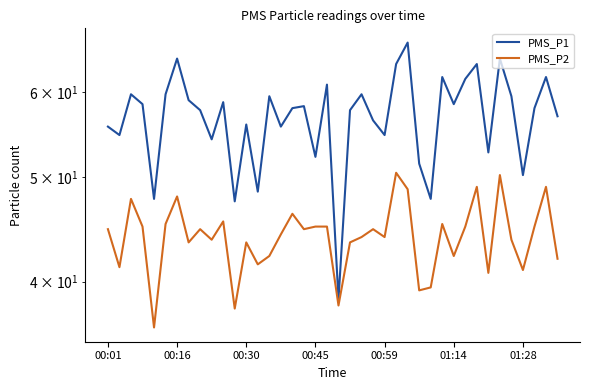

Reading left to right, extract all data points from this chart.

PMS_P1: 55.8	54.8	59.8	58.5	47.8	59.8	64.5	59.0	57.8	54.2	58.8	47.5	56.0	48.5	59.5	55.8	58.0	58.2	52.2	61.0	38.5	57.8	59.8	56.5	54.8	63.8	66.8	51.5	47.8	62.0	58.5	61.8	63.8	52.8	64.5	59.5	50.2	58.0	62.0	57.0
PMS_P2: 44.8	41.2	47.8	45.0	36.2	45.2	48.0	43.5	44.8	43.8	45.5	37.8	43.5	41.5	42.2	44.2	46.2	44.8	45.0	45.0	38.0	43.5	44.0	44.8	44.0	50.5	48.8	39.2	39.5	45.2	42.2	45.0	49.0	40.8	50.2	43.8	41.0	45.0	49.0	42.0